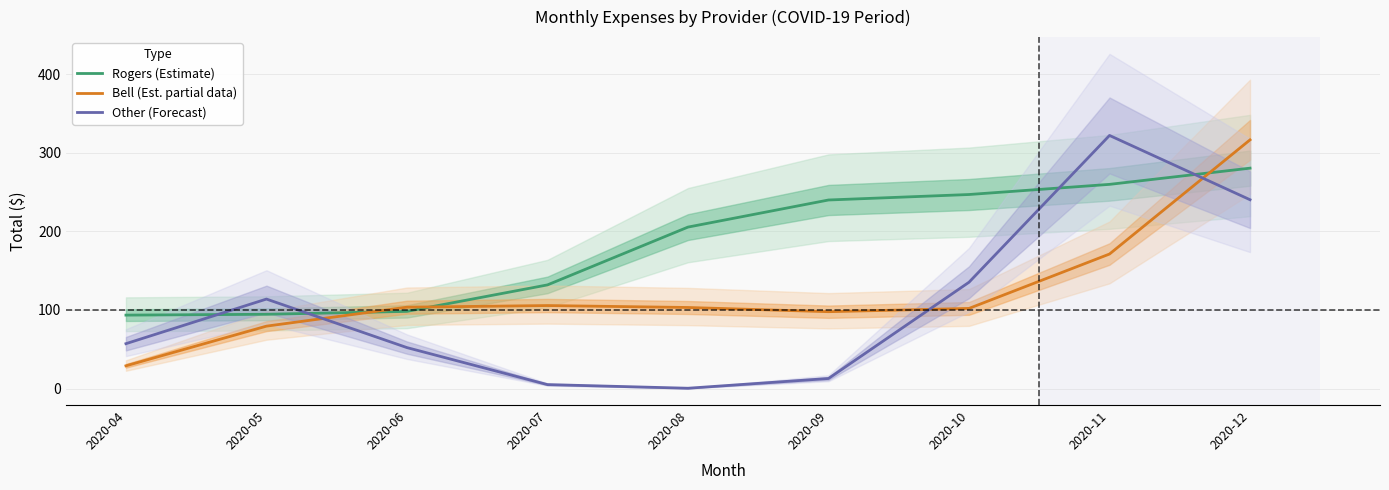

How many data points in Bell (Est. partial data) are less than 103?

4